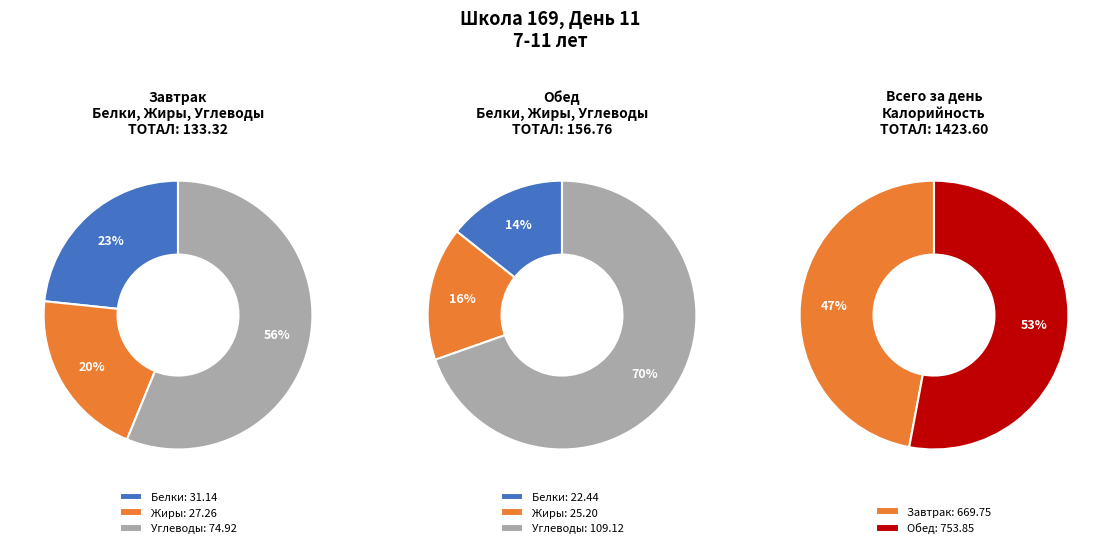

To the nearest percent, what is the average slice percentage?

50%